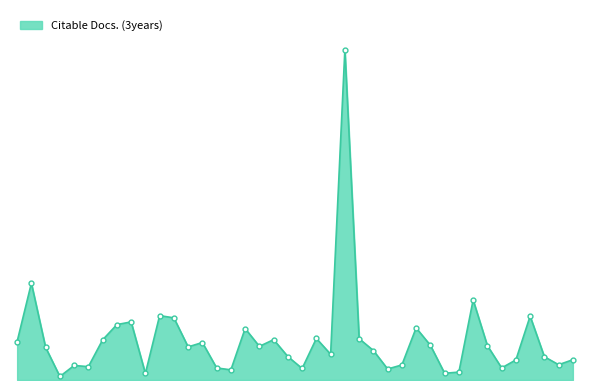

What is the average value?

376